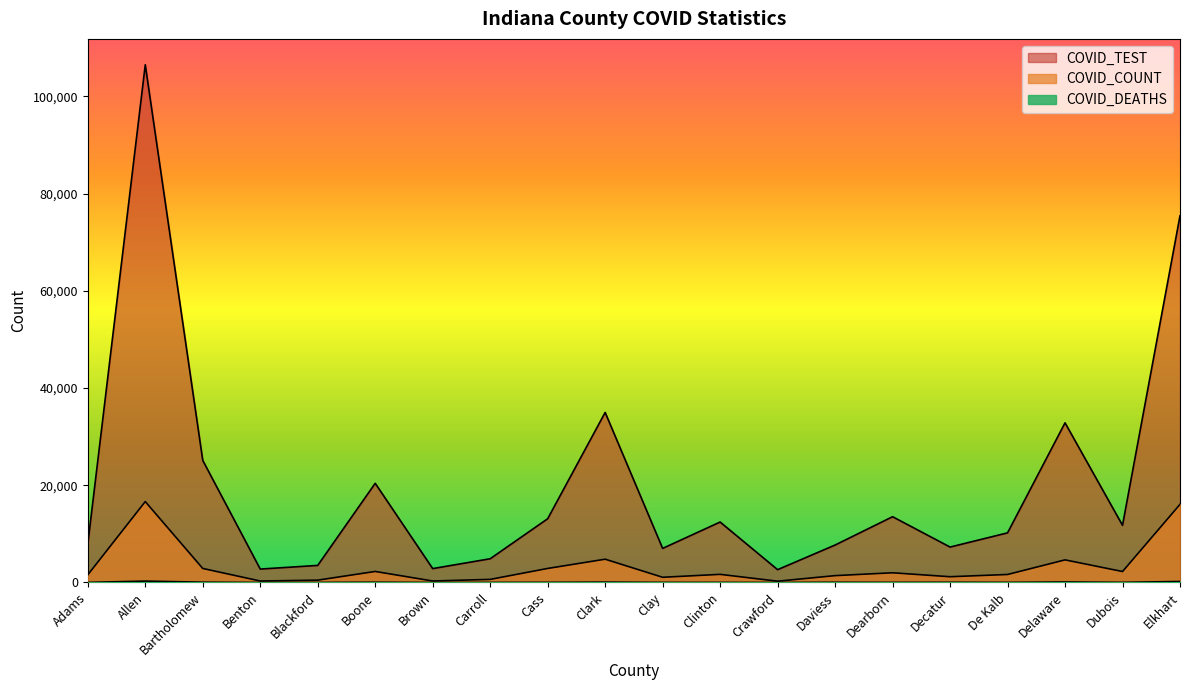

Rank the series by their maximum value, from lowest to highest.

COVID_DEATHS, COVID_COUNT, COVID_TEST